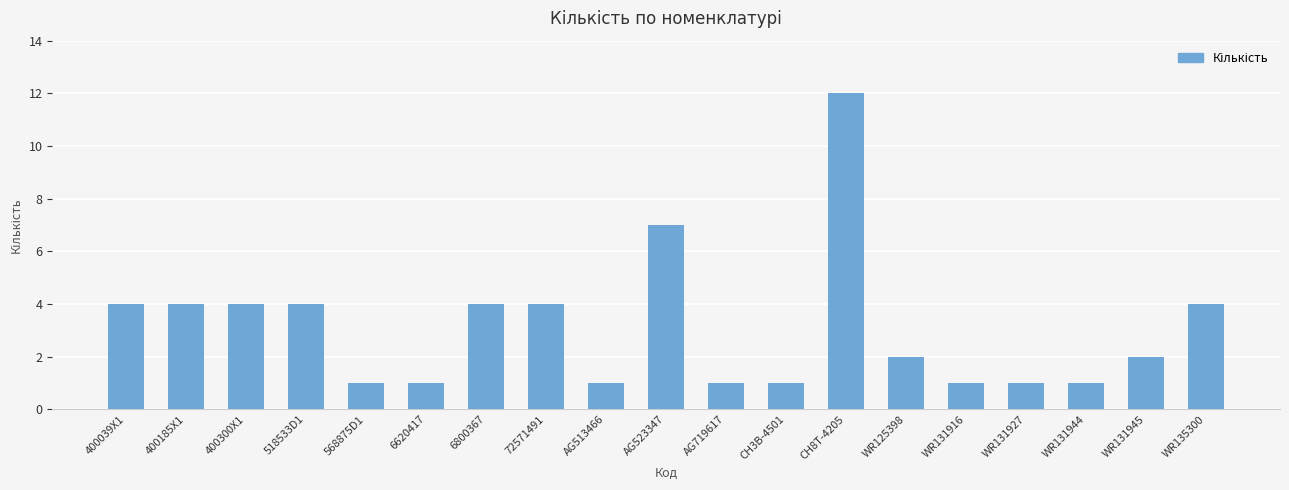

At which label does the data first exceed 2?

400039X1